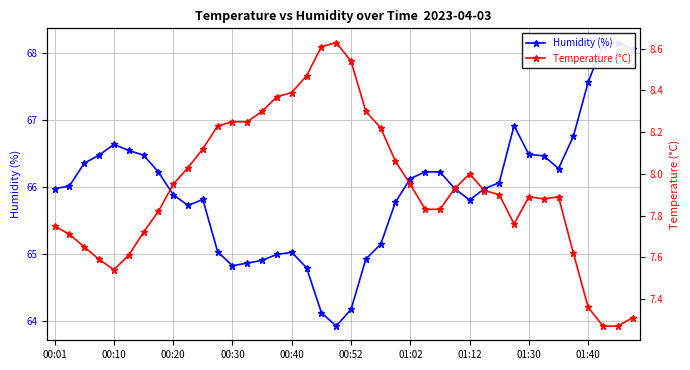

List the series in order of their peak value, highest first.

Humidity (%), Temperature (°C)